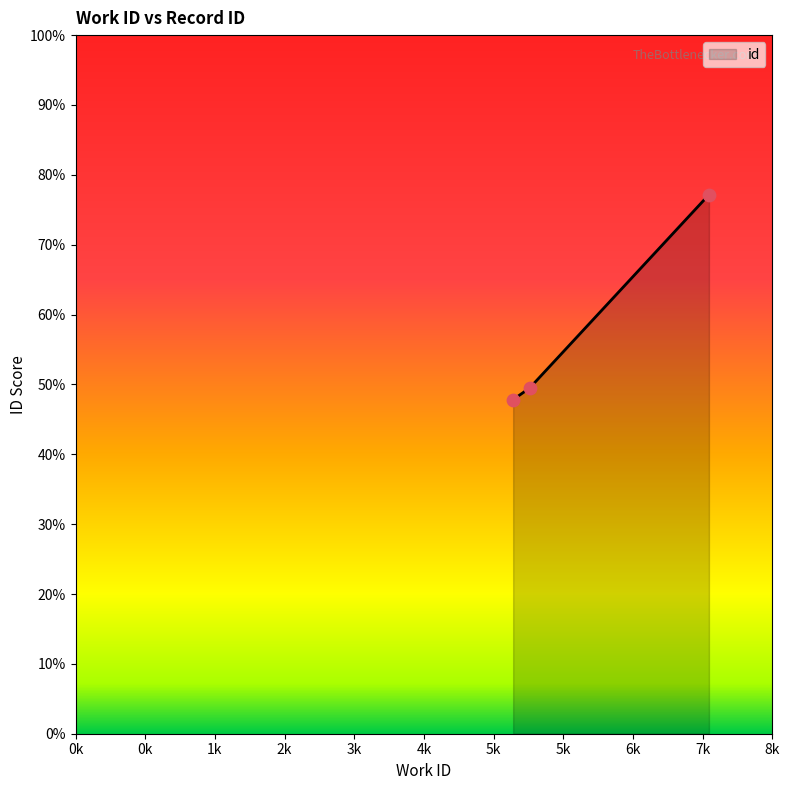

What is the greatest value displayed?

77.2